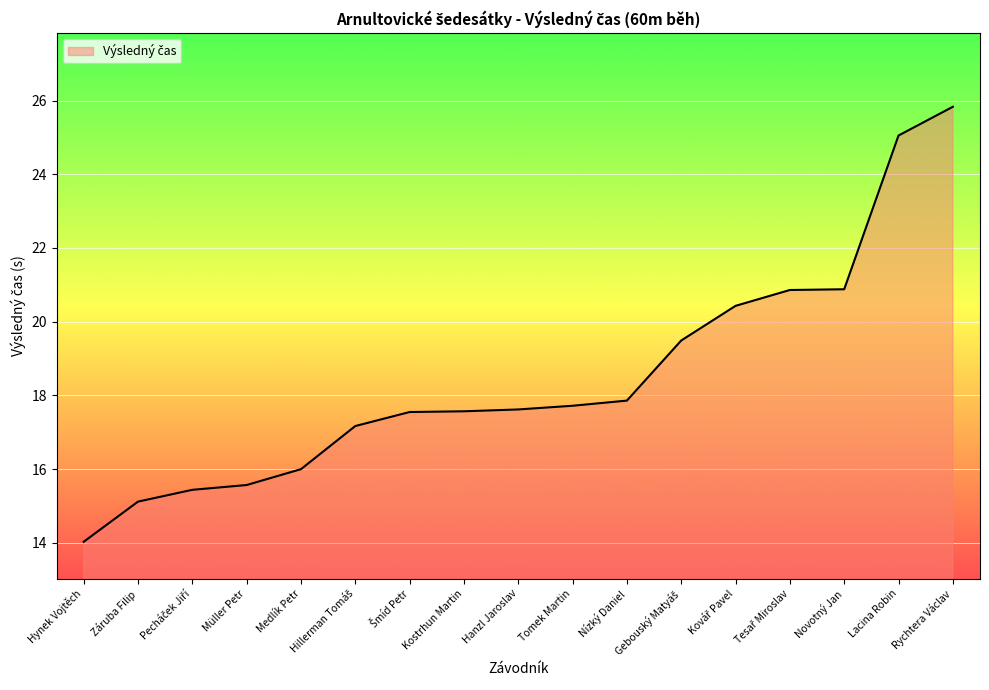

The chart shows a value of 9.0 at Hanzl Jaroslav. True or false?

False